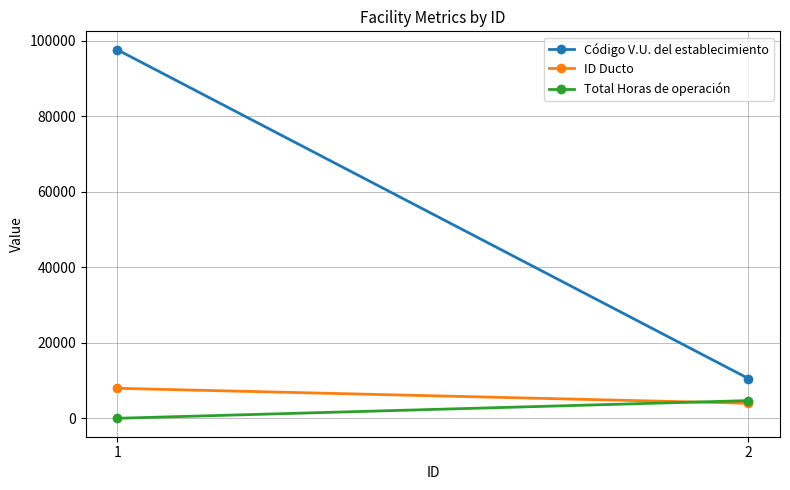

Reading left to right, what are all the values shown in this chart?

Código V.U. del establecimiento: 97614	10547
ID Ducto: 7961	3997
Total Horas de operación: 20	4710